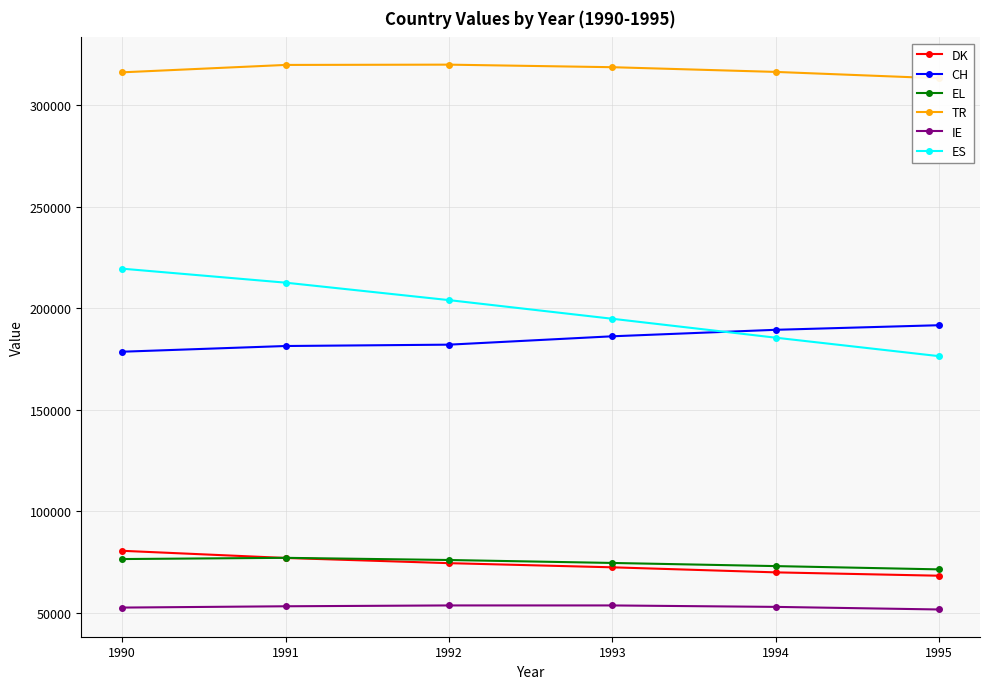

How many lines are shown in the chart?

6